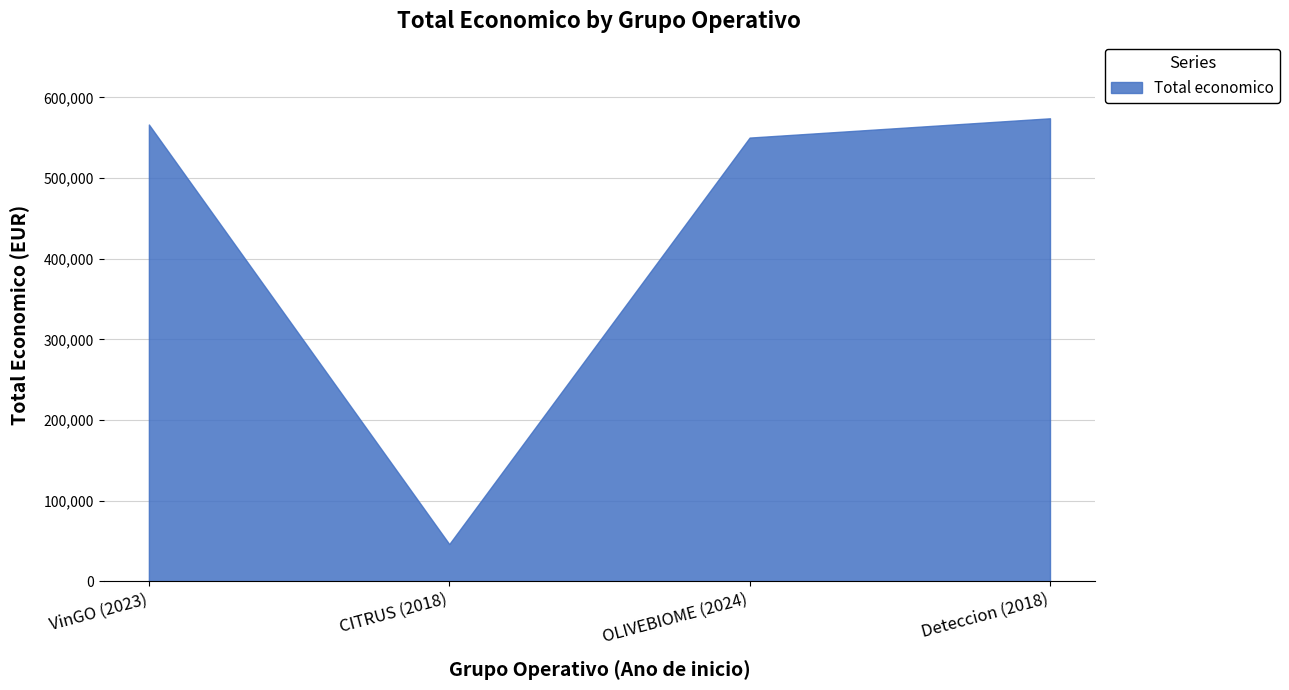

Is it true that the value at VinGO (2023) is 338649?

False